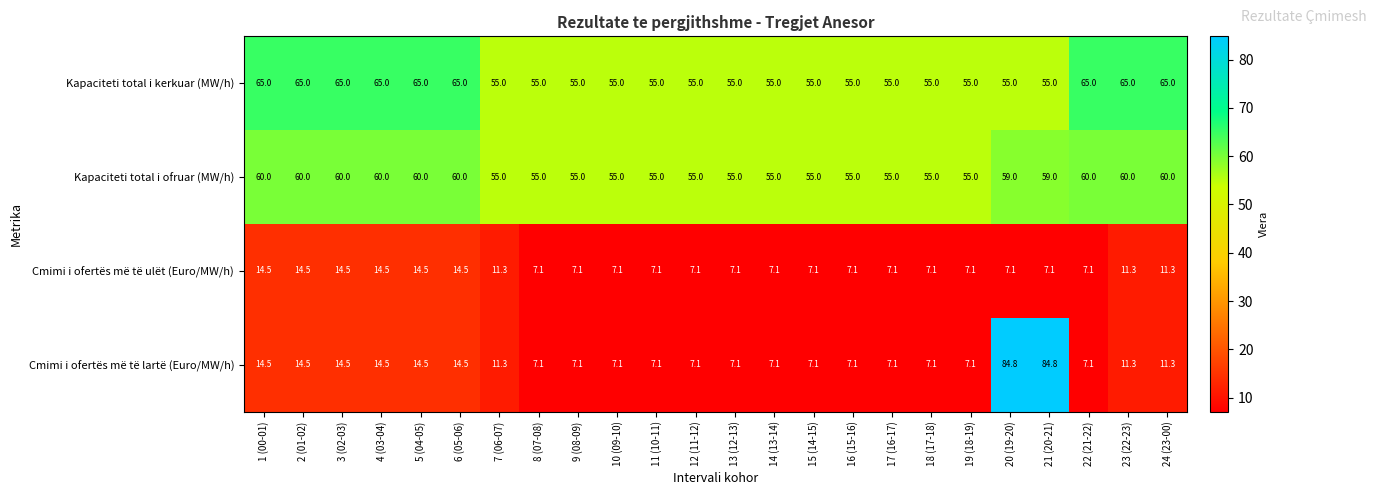

The Cmimi i ofertës më të lartë (Euro/MW/h) series shows 10.3 at 17 (16-17). True or false?

False